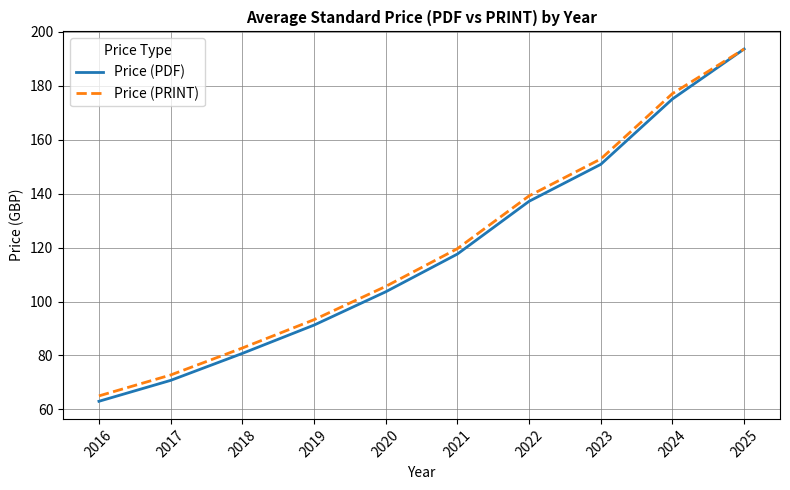

What is the spread (max minus min) of values at 2016?

2.0